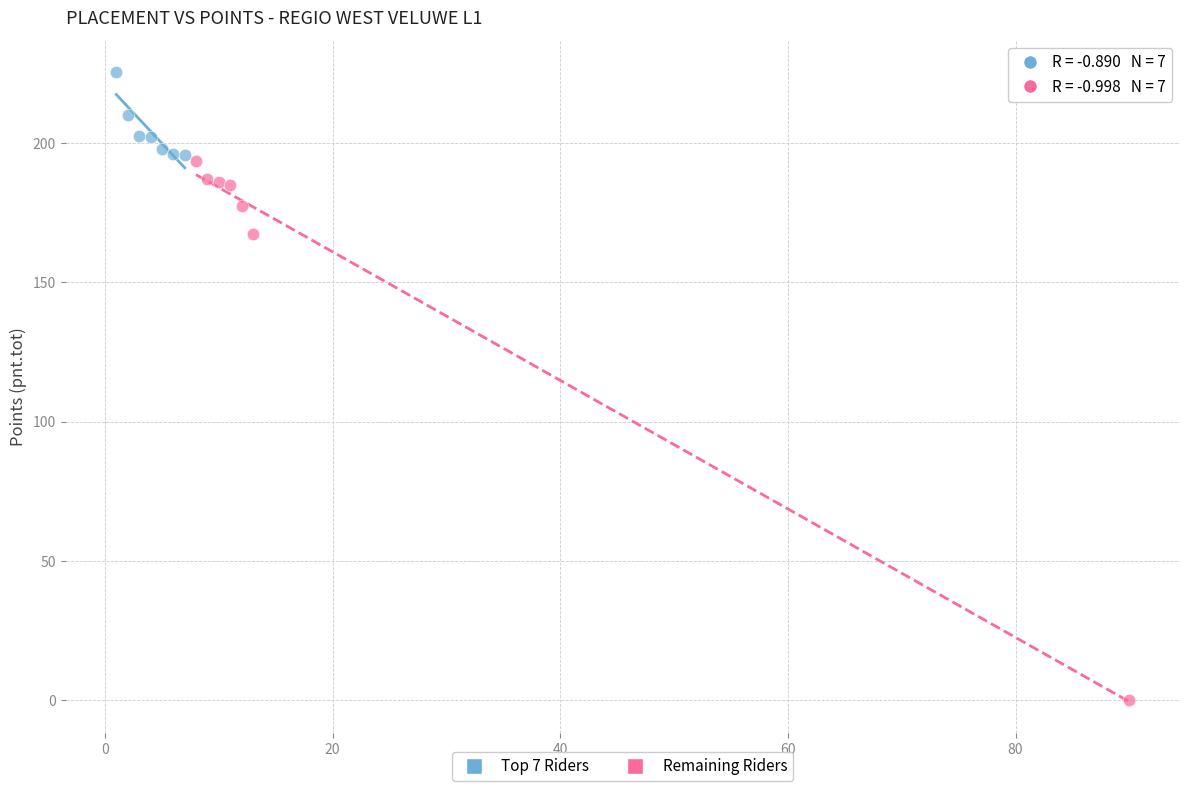

Which series has the largest Y range (max minus min)?

Remaining Riders